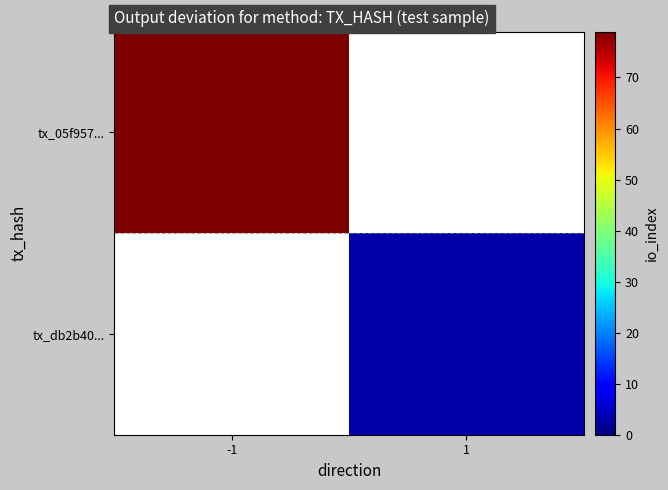

Is the value of tx_db2b40... at -1 greater than the value of tx_05f957... at -1?

No